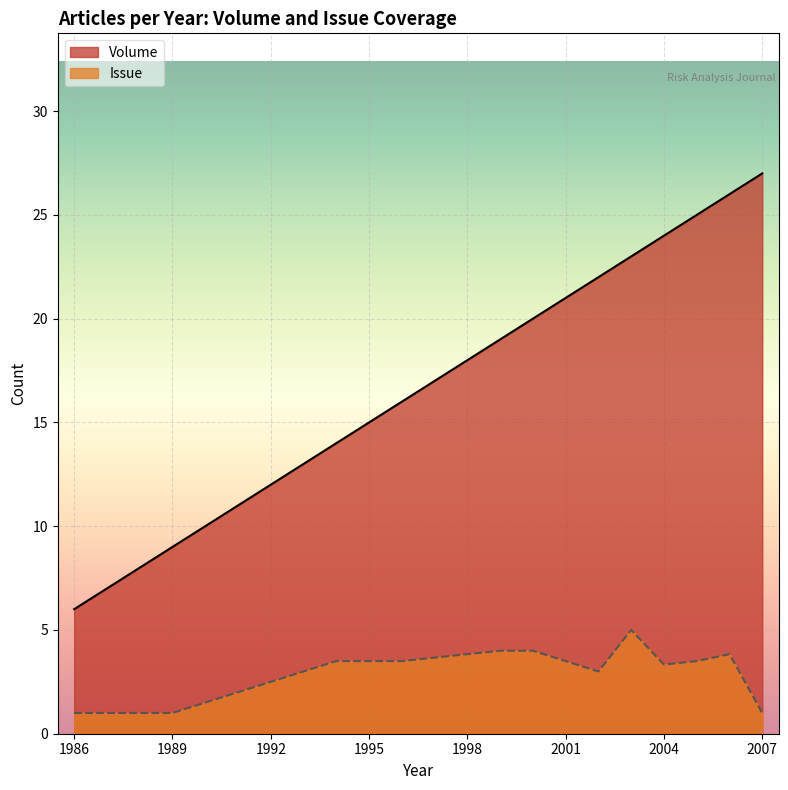

True or false: Volume and Issue cross at least once.

False